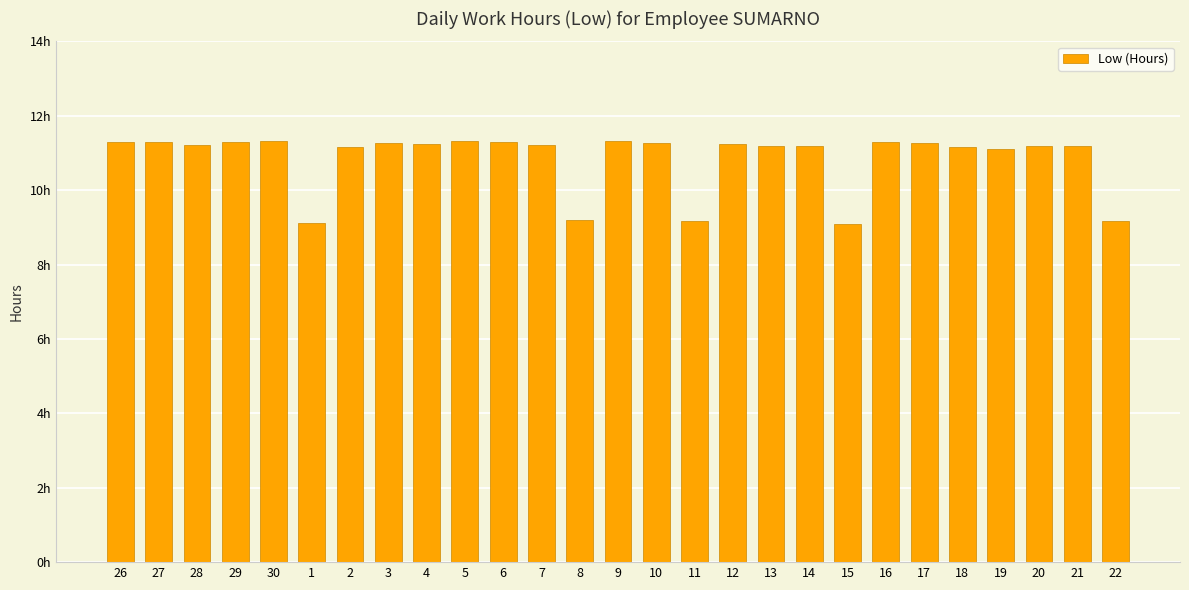

Does the chart contain stacked bars?

No